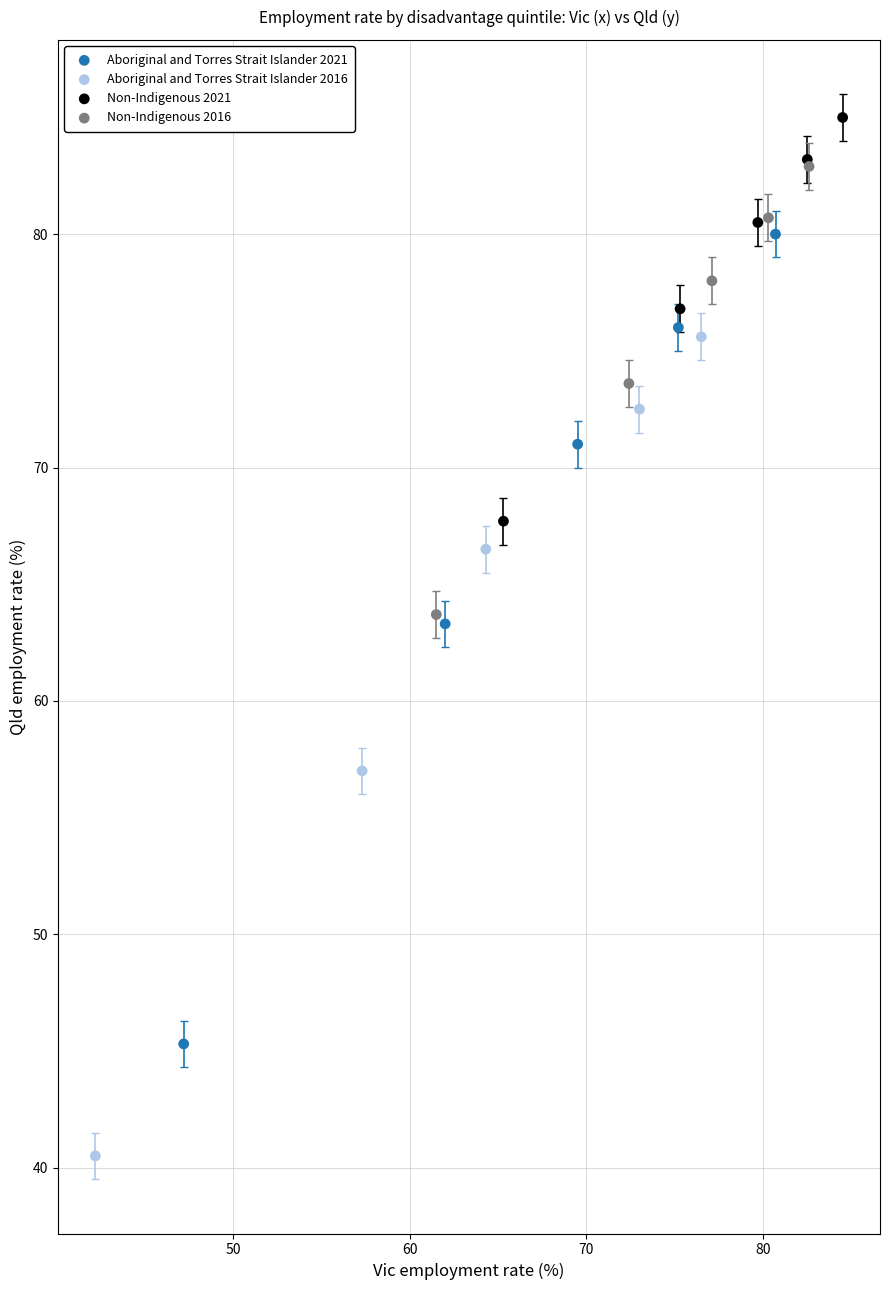

Which series contains the highest Y value?

Non-Indigenous 2021